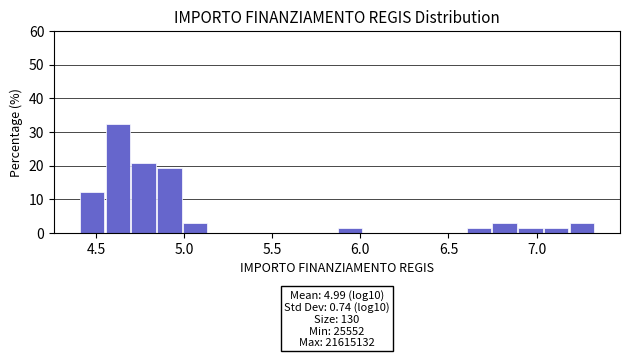

Read against the x-axis, roughly where is the centre of the tallest bar?

4.60